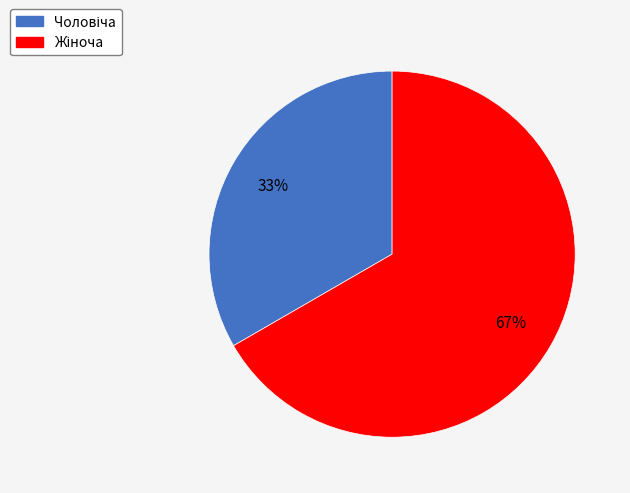

To the nearest percent, what is the average slice percentage?

50%